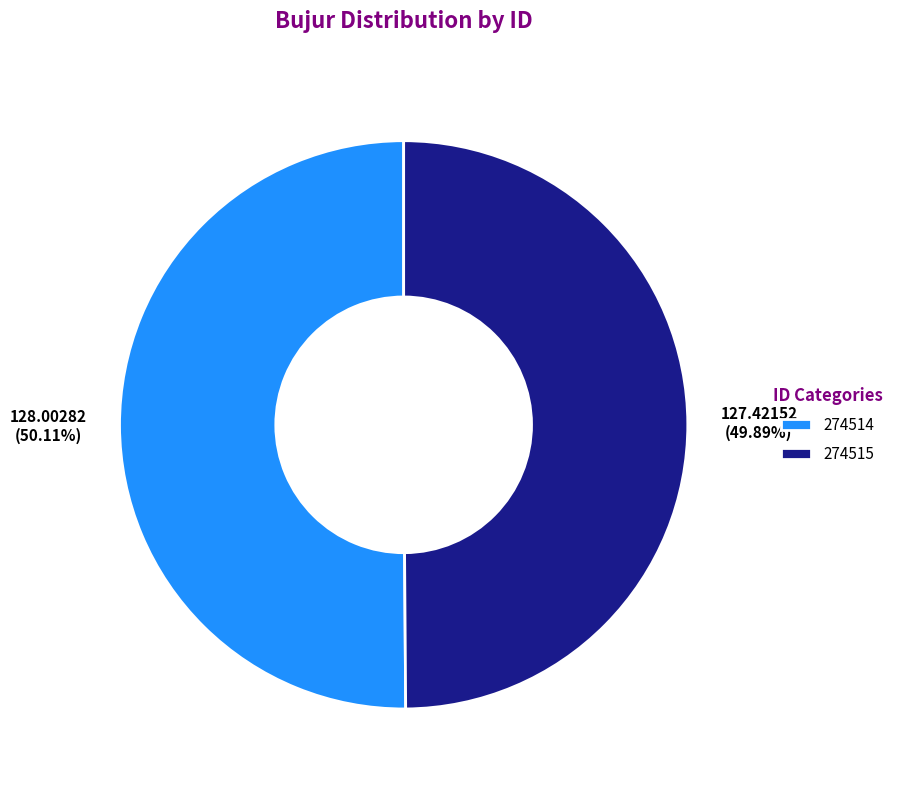

Do 274514 and 274515 together represent more than half of the pie?

Yes